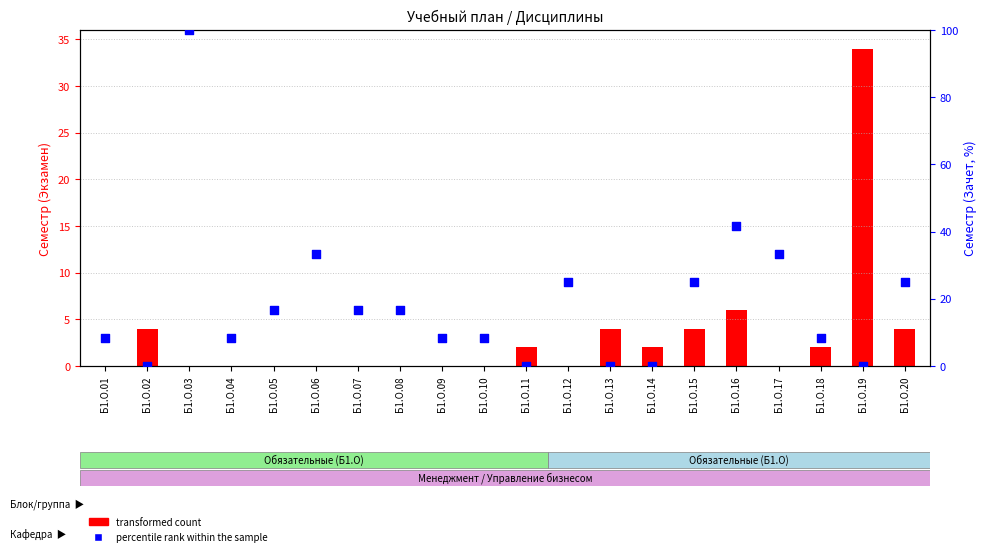

Which series has the largest total across all categories?

percentile rank within the sample